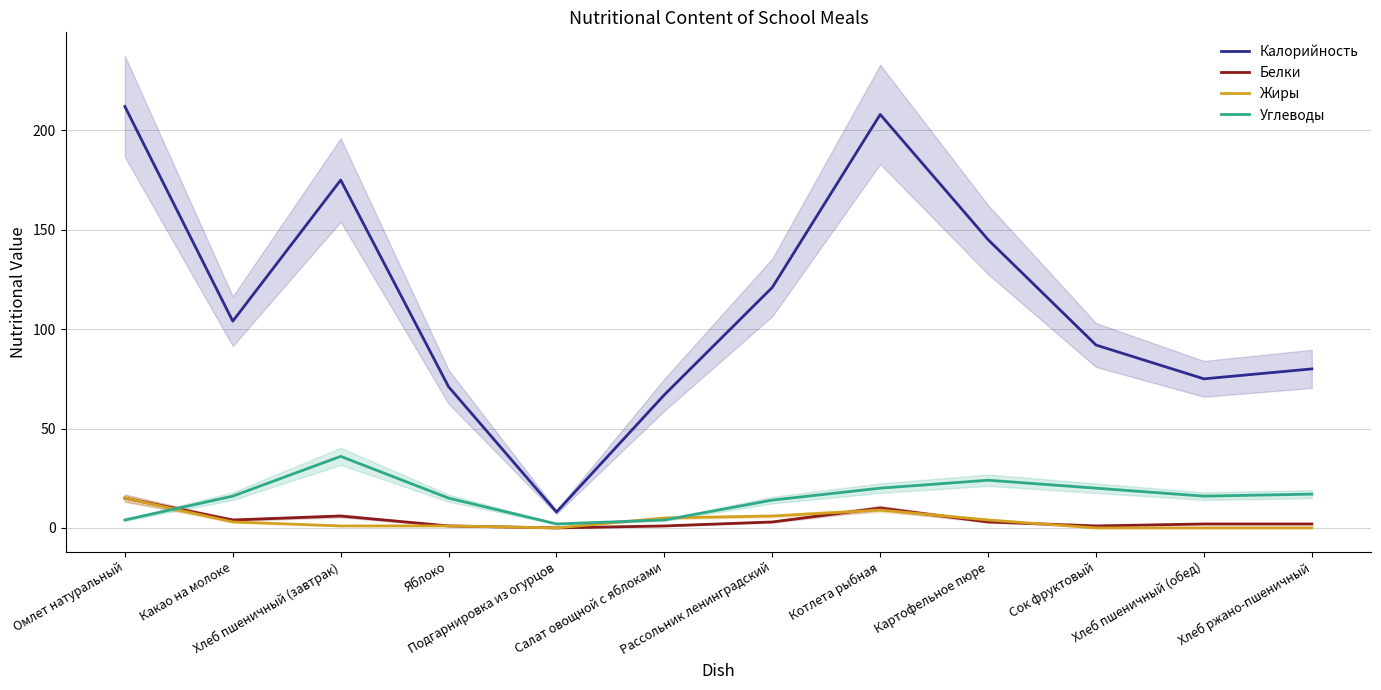

Read the Белки value at Омлет натуральный, to the nearest 10.

20